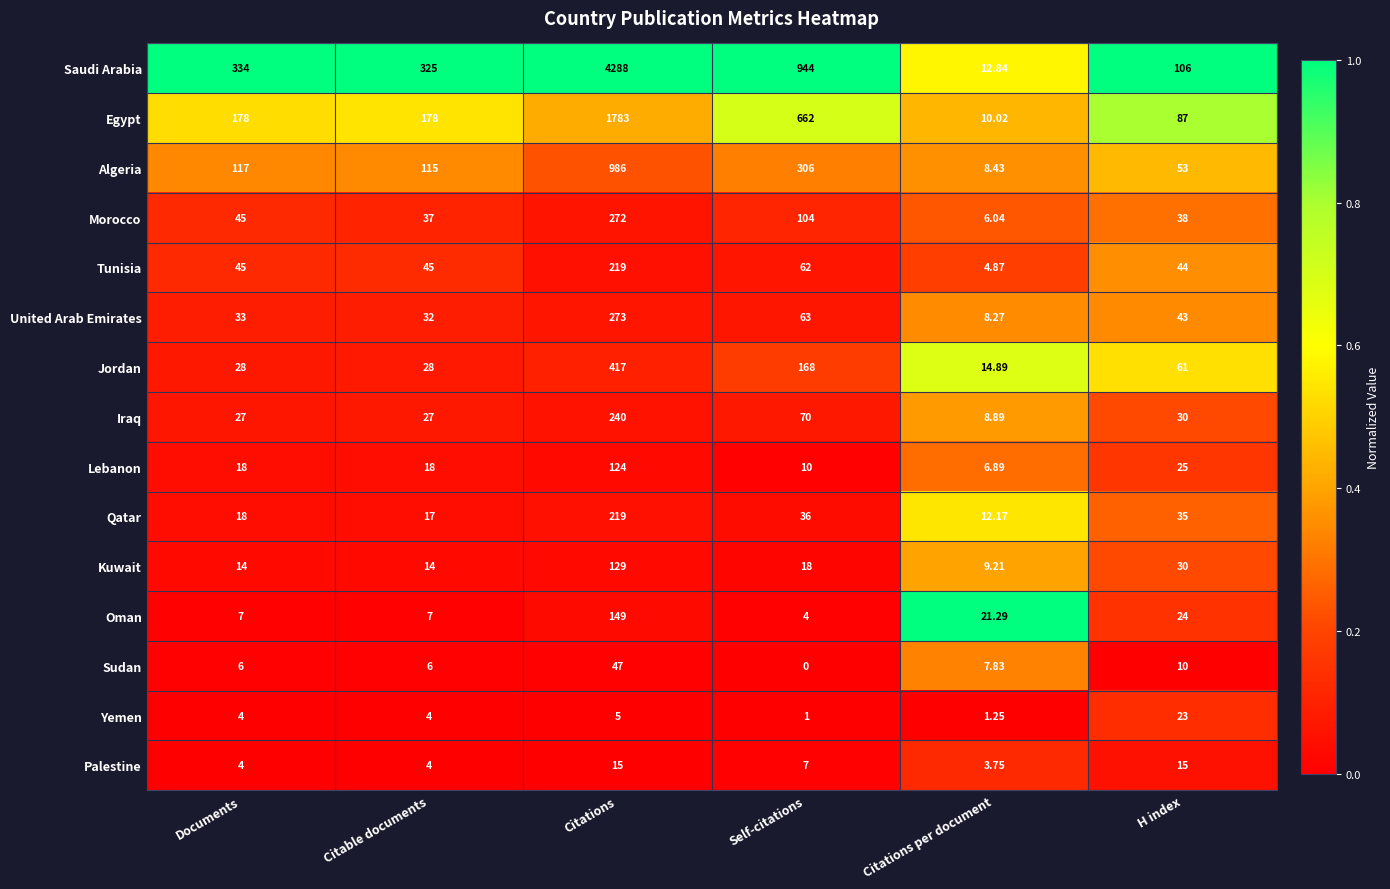

Between Documents and H index, which series saw the biggest shift?

Saudi Arabia